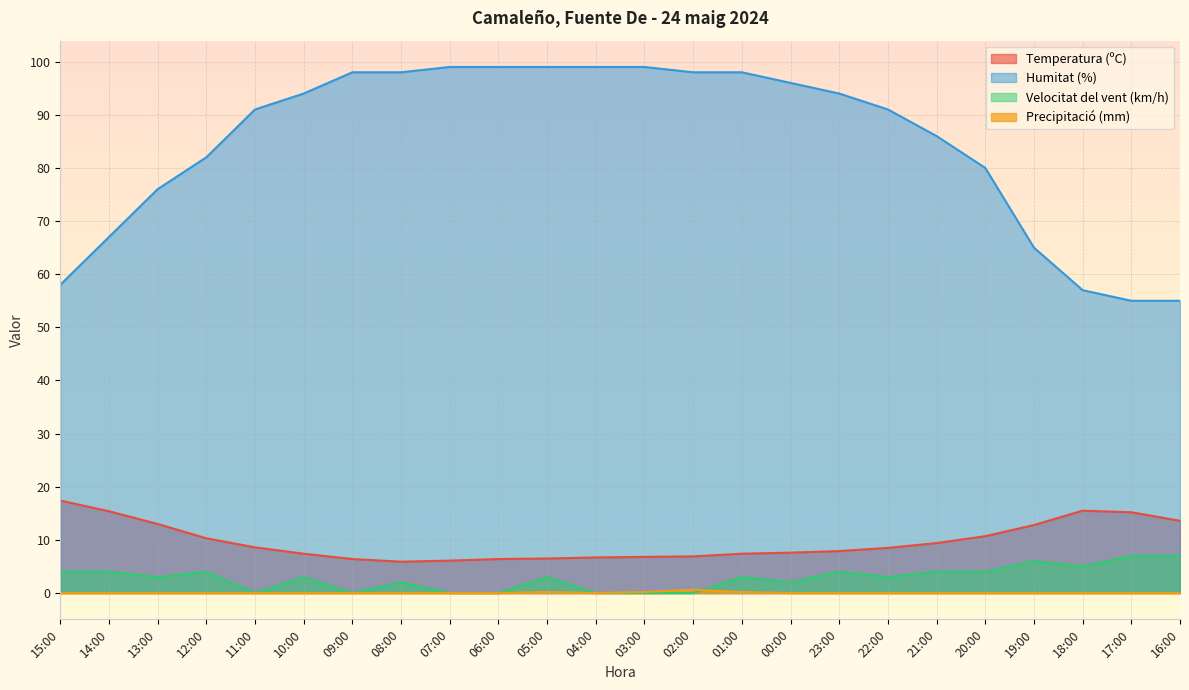

Where is the first local maximum for Velocitat del vent (km/h)?

12:00